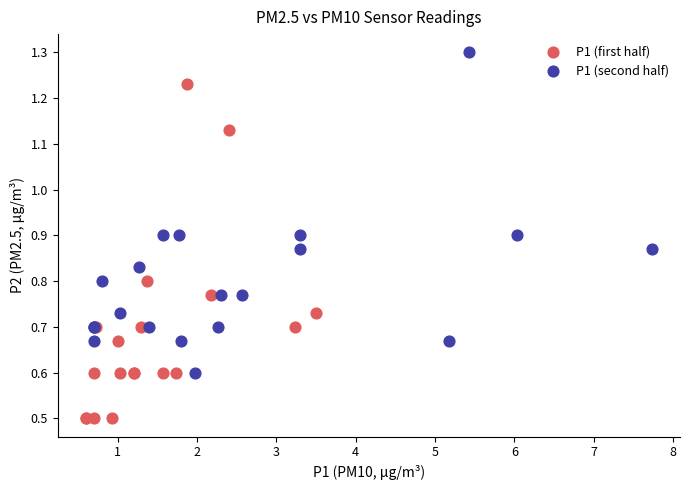

What are all the series names shown in the legend?

P1 (first half), P1 (second half)